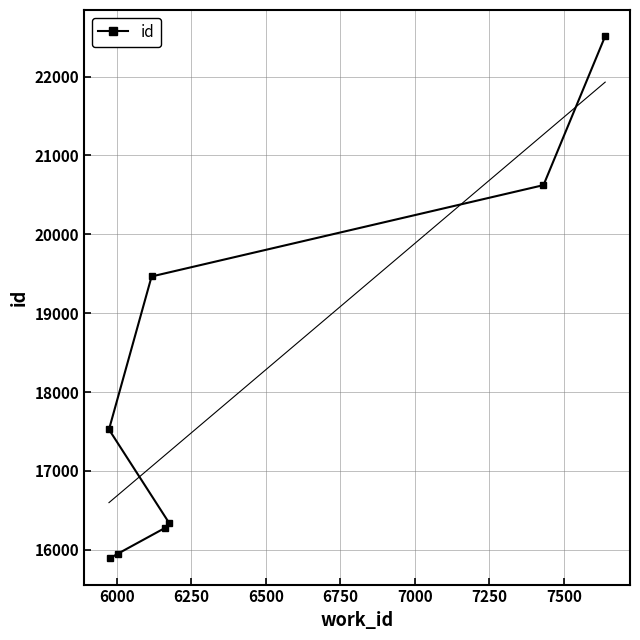

What is the value of the id point at the 3rd from the left?

15949